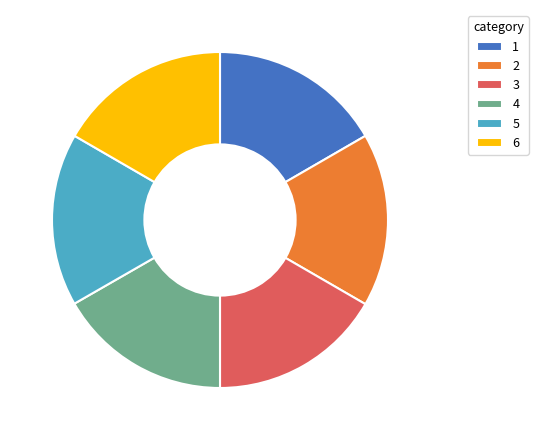

Does any single category account for the majority?

No